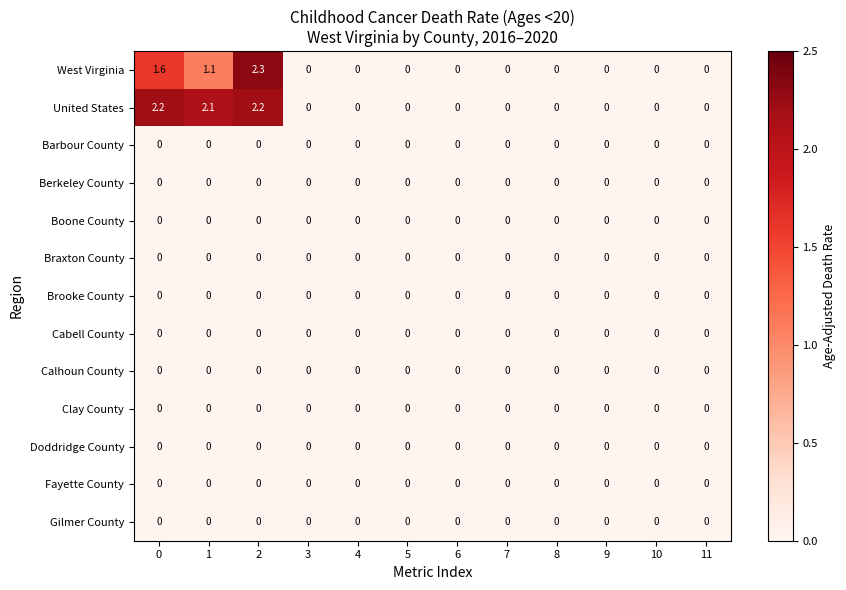

Between 2 and 10, which series saw the biggest shift?

West Virginia